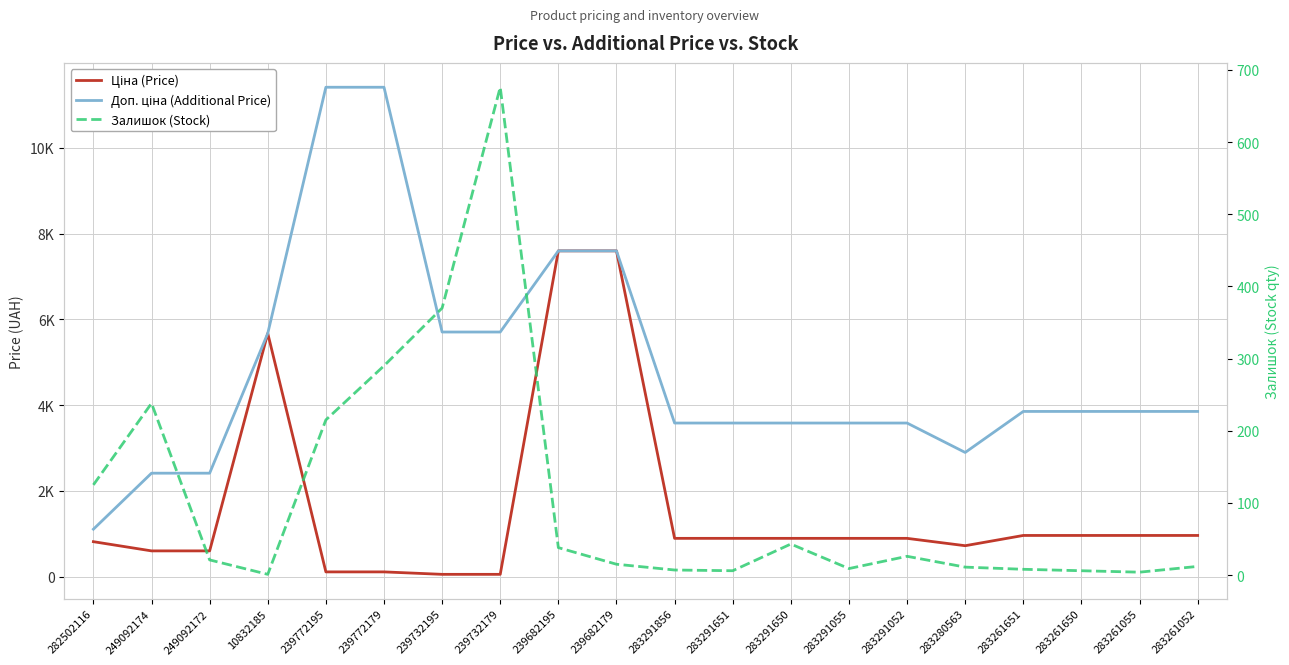

Count the number of categories in the chart.

20